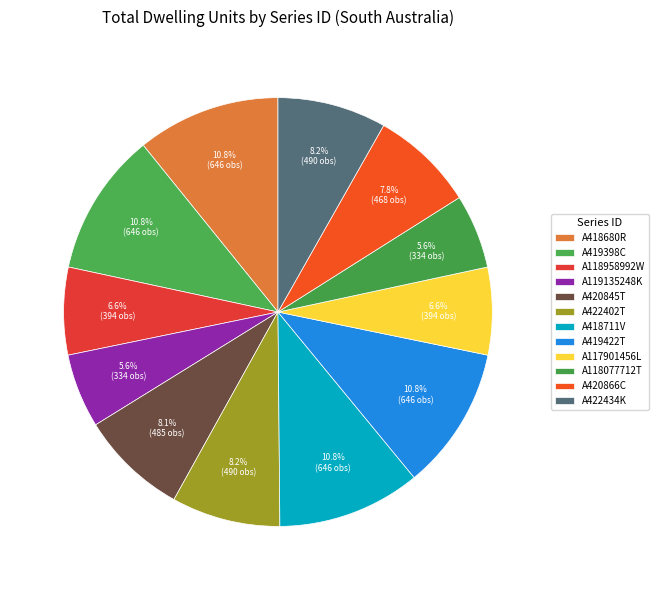

How many slices are in this pie chart?

12